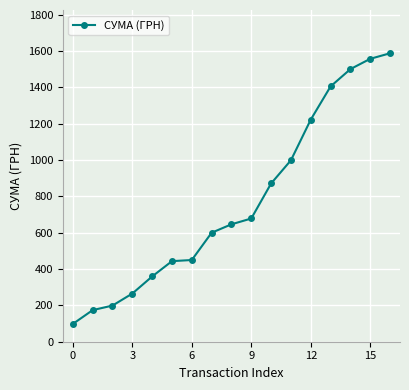

What is the sum of all values?

13057.9